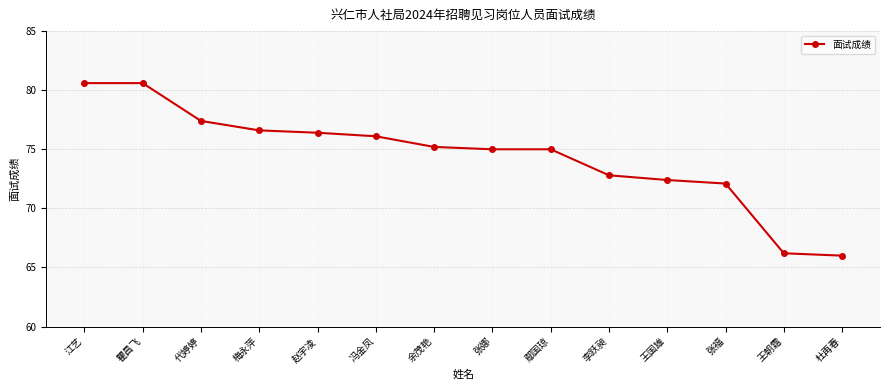

What is the value of the 1st point from the left?

80.6